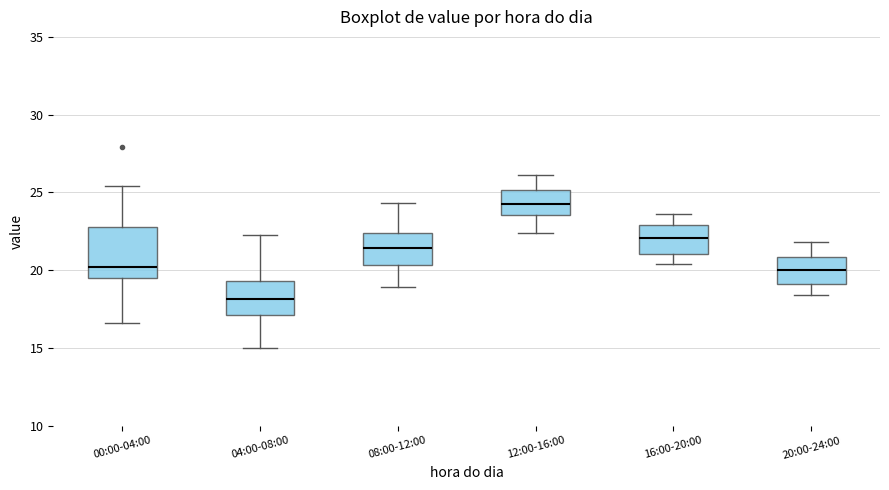

Reading left to right, transcribe this box plot: for each box, give where its median line is, the range the box spans, and where its two whiskers end, as read against the y-axis. The values are not printed on the chart, so give them approximately, as read against the axis.

00:00-04:00: median 20.0, box 19.5 to 23.0, whiskers 16.5 to 25.5
04:00-08:00: median 18.0, box 17.0 to 19.5, whiskers 15.0 to 22.5
08:00-12:00: median 21.5, box 20.5 to 22.5, whiskers 19.0 to 24.5
12:00-16:00: median 24.5, box 23.5 to 25.0, whiskers 22.5 to 26.0
16:00-20:00: median 22.0, box 21.0 to 23.0, whiskers 20.5 to 23.5
20:00-24:00: median 20.0, box 19.0 to 21.0, whiskers 18.5 to 22.0